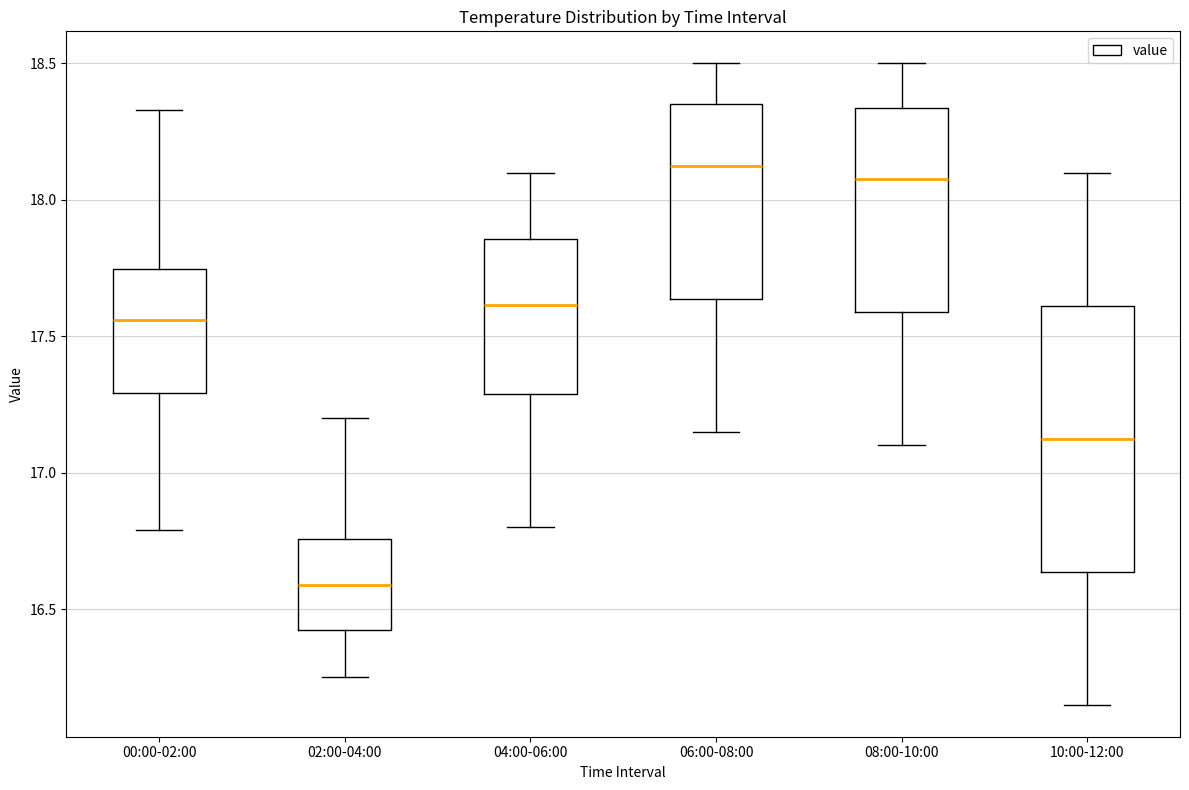

Which box has the lowest median line?

02:00-04:00